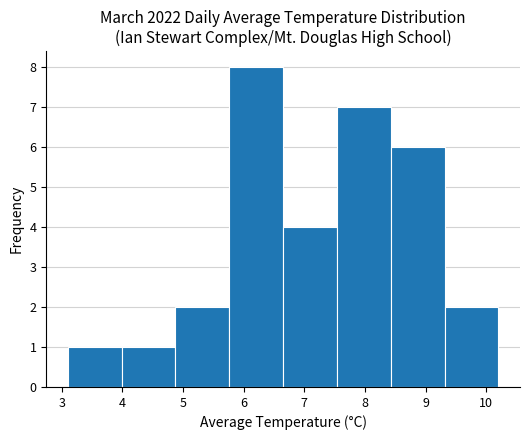

What is the height of the bar covering 5.8 to 6.7 on the x-axis? Neither the bar edges nor the heights are printed on the chart, so give them approximately, as read against the axes.

8